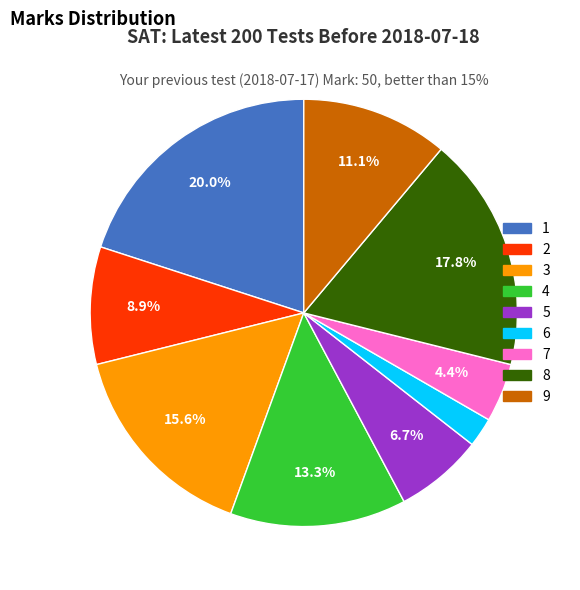

Is it true that 3 is 16% of the pie?

True